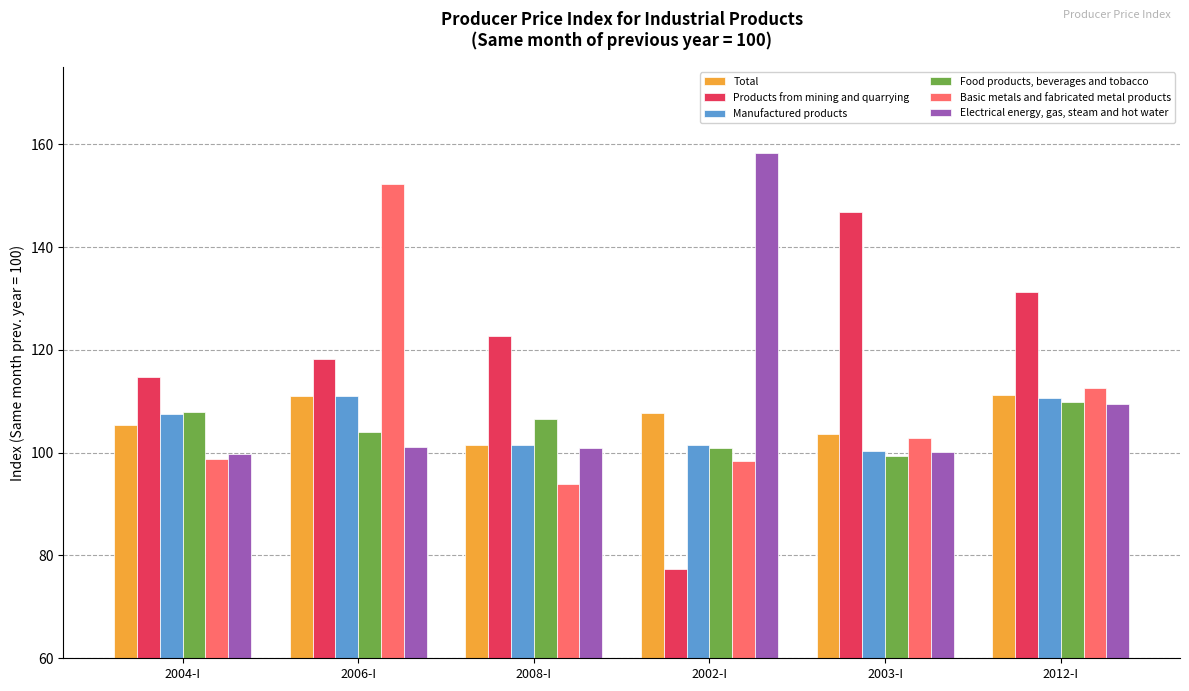

What are all the series names shown in the legend?

Total, Products from mining and quarrying, Manufactured products, Food products, beverages and tobacco, Basic metals and fabricated metal products, Electrical energy, gas, steam and hot water